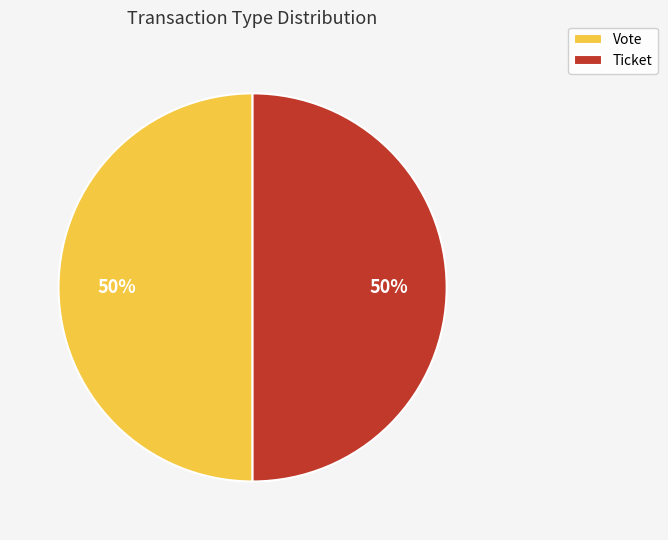

Combined, do Vote and Ticket account for over 50%?

Yes